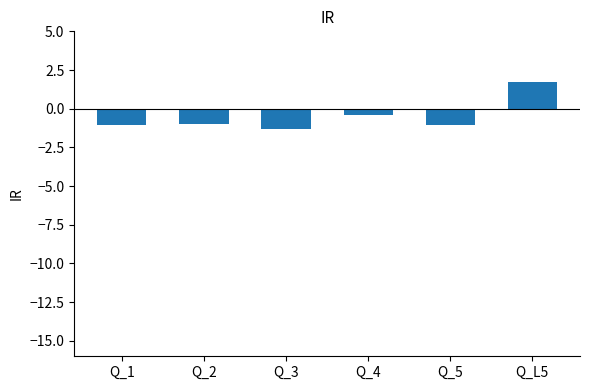

How many positive values are there?

1